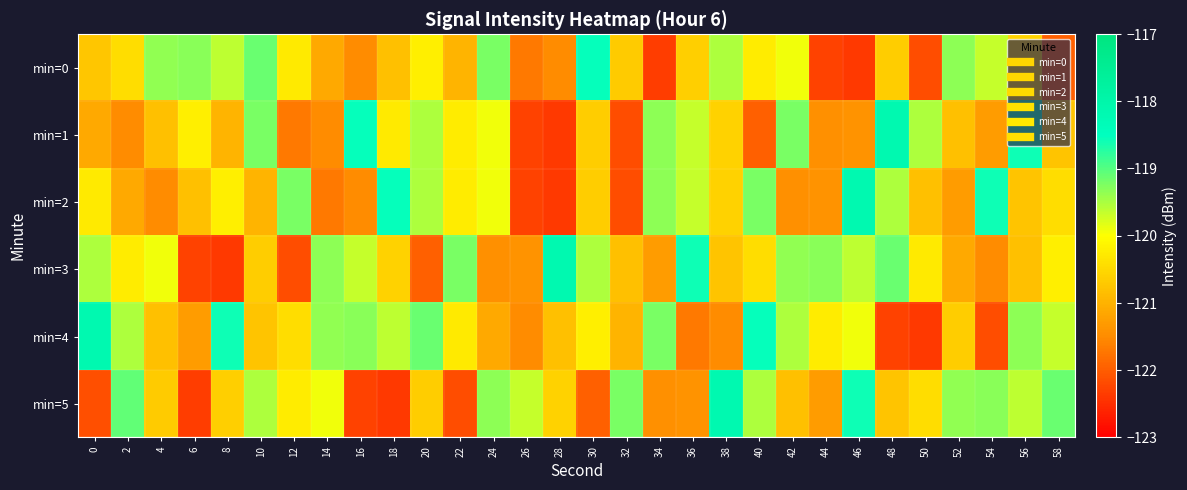

Which series has the largest range (max minus min)?

min=1